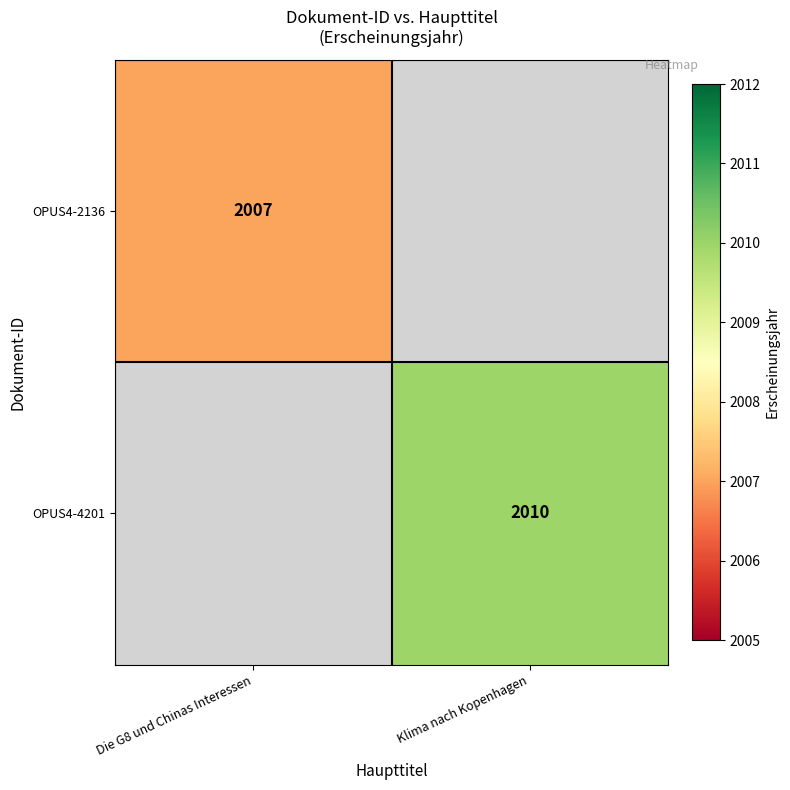

True or false: OPUS4-2136 has a value of 2007 at Die G8 und Chinas Interessen.

True